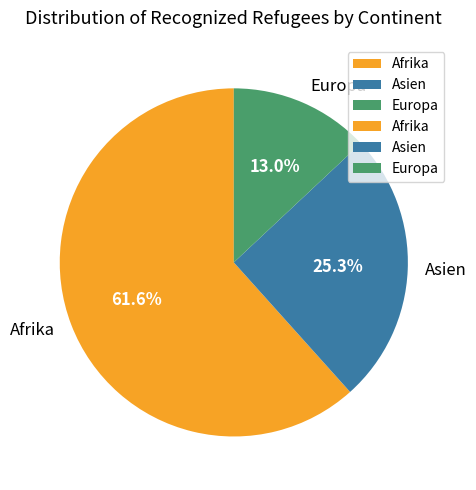

Rank the categories by value from lowest to highest.

Europa, Asien, Afrika